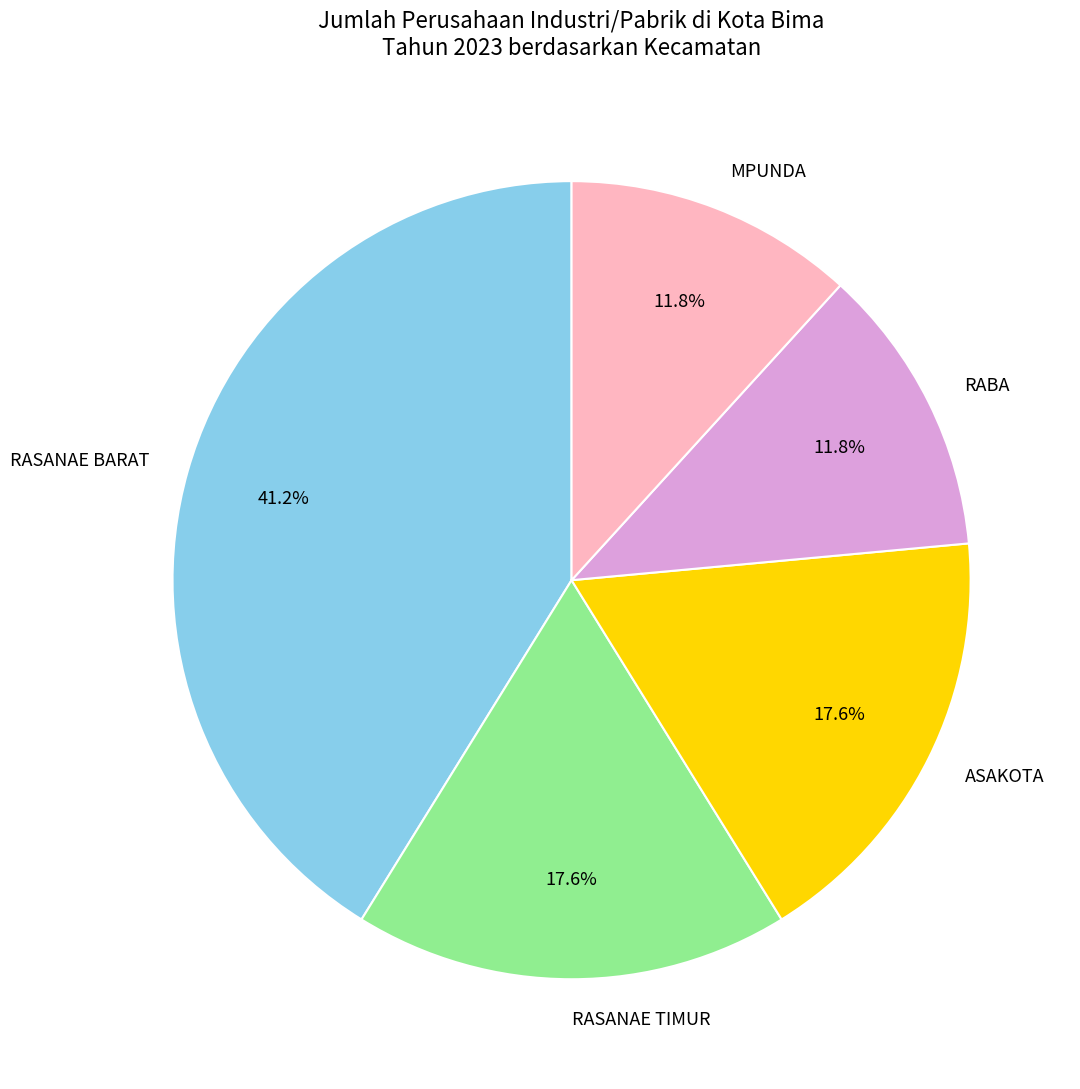

True or false: ASAKOTA accounts for 18% of the total.

True